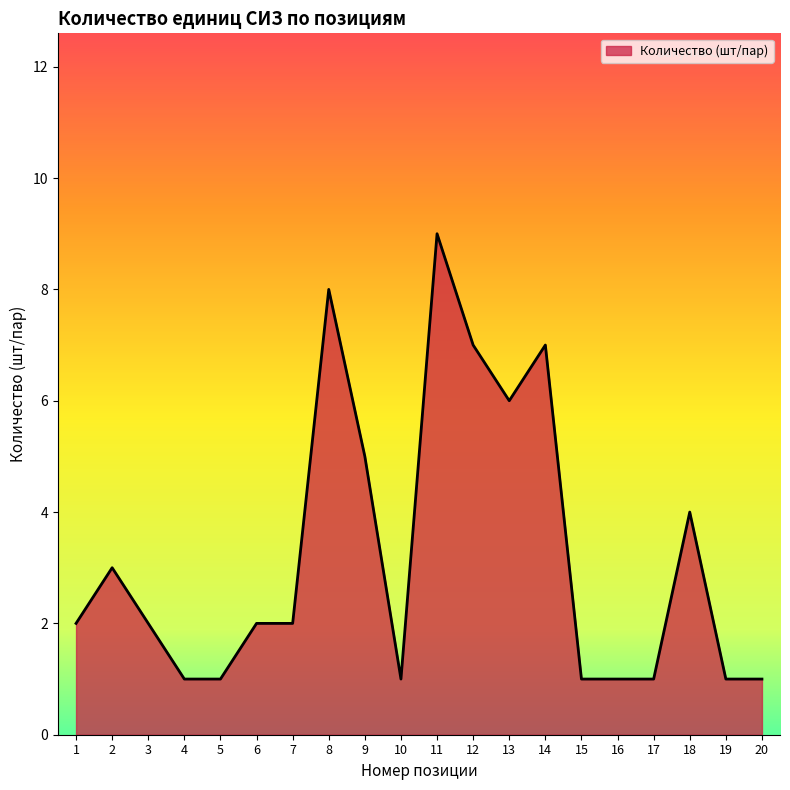

The value at 5 is 1. True or false?

True